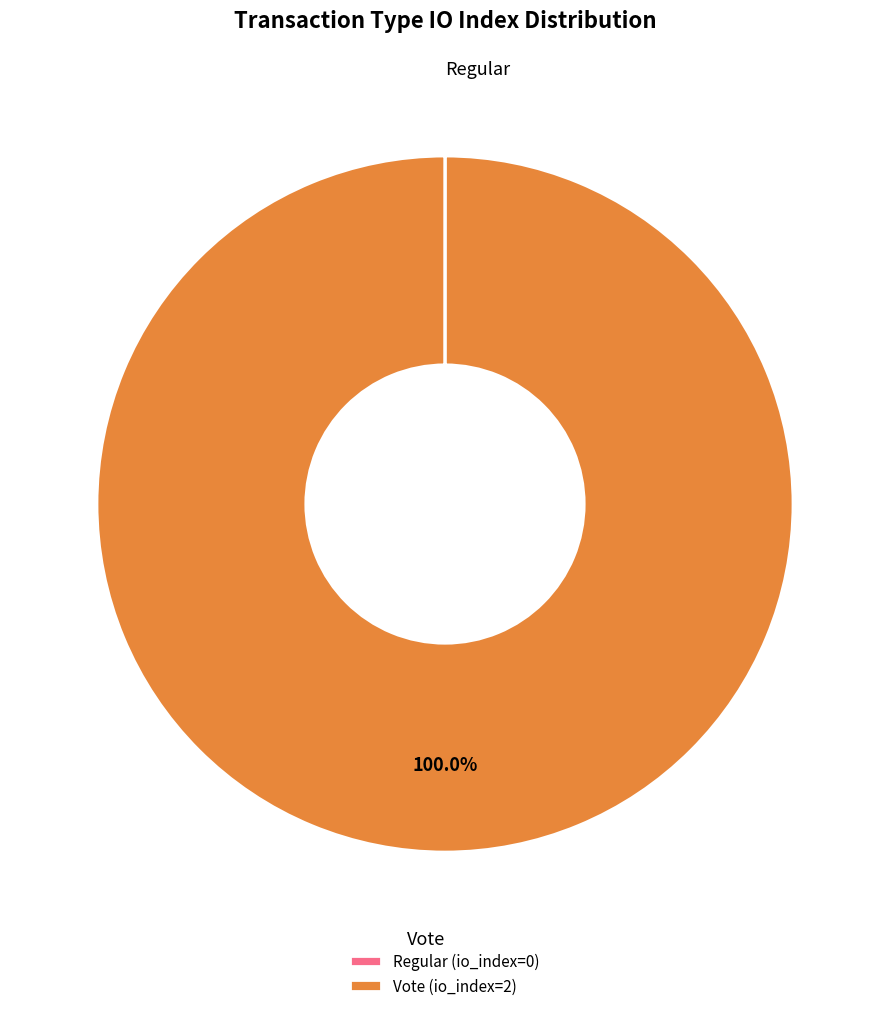

Does any single category account for the majority?

Yes